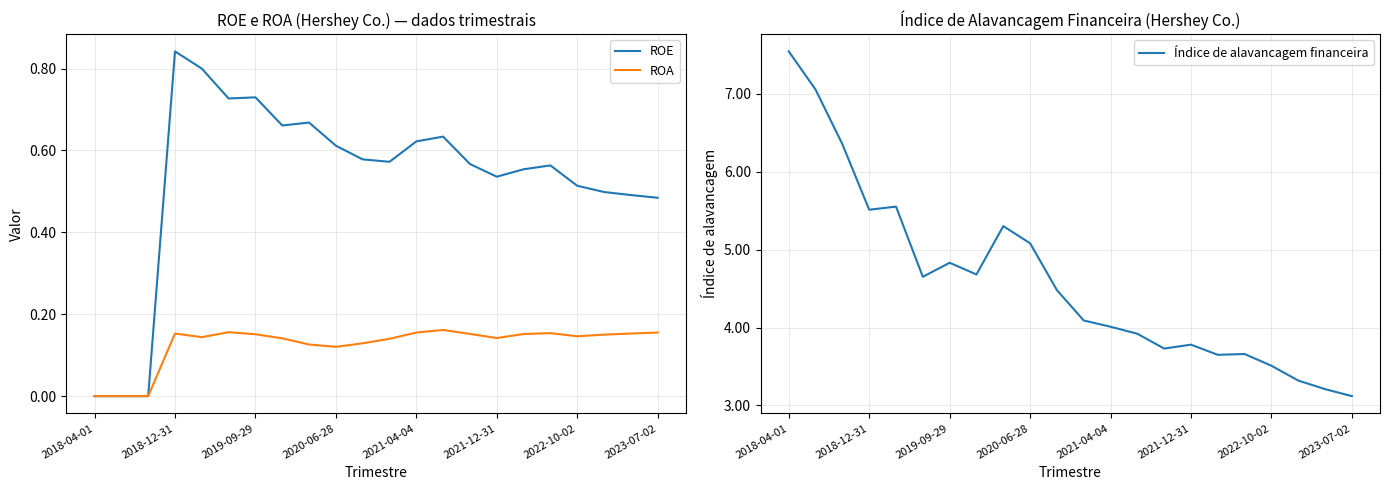

Does the chart display data point markers on the line(s)?

No